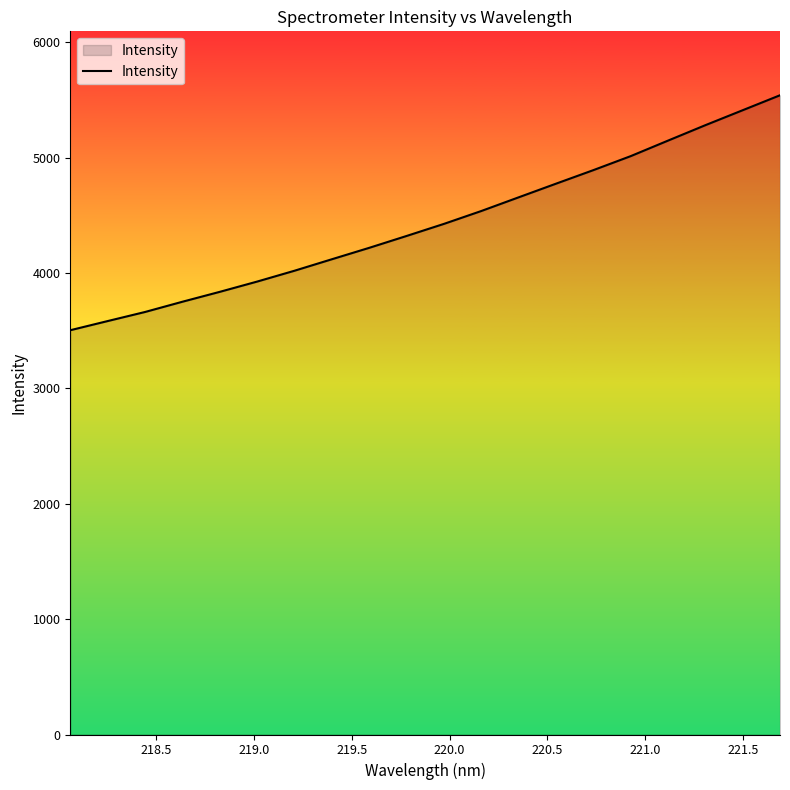

What is the minimum value shown in the chart?

3503.5